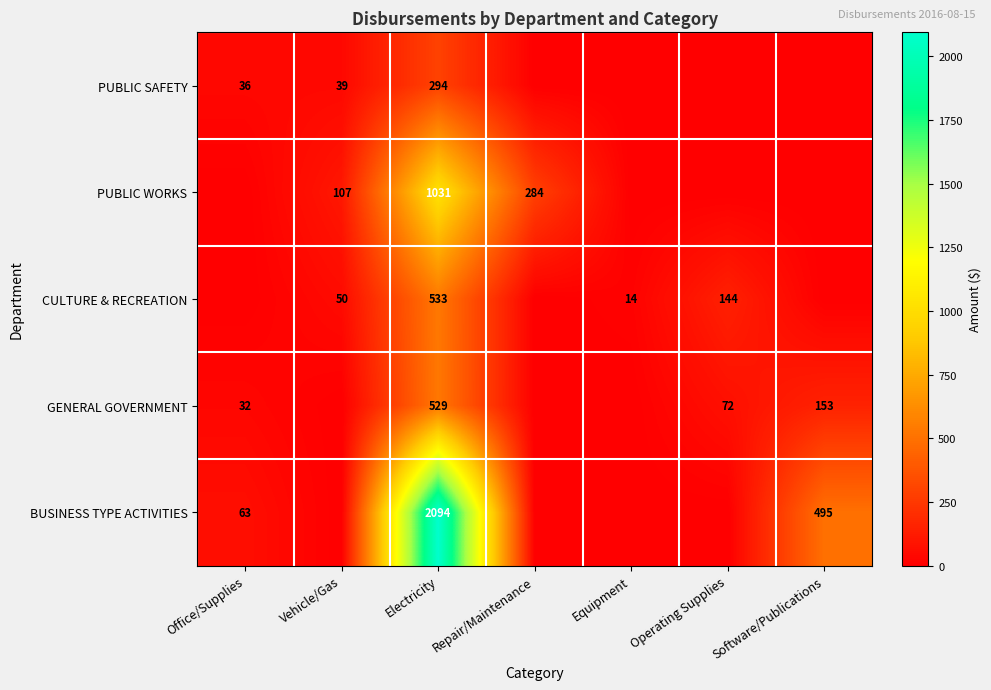

The value of PUBLIC WORKS at Repair/Maintenance is 284. True or false?

True